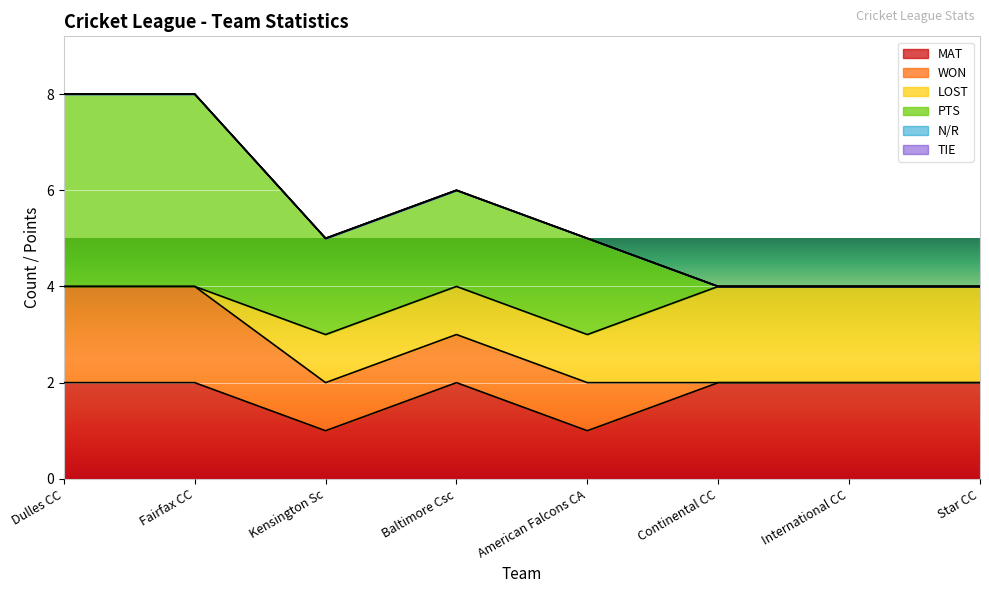

How many data points in PTS are above 2?

2